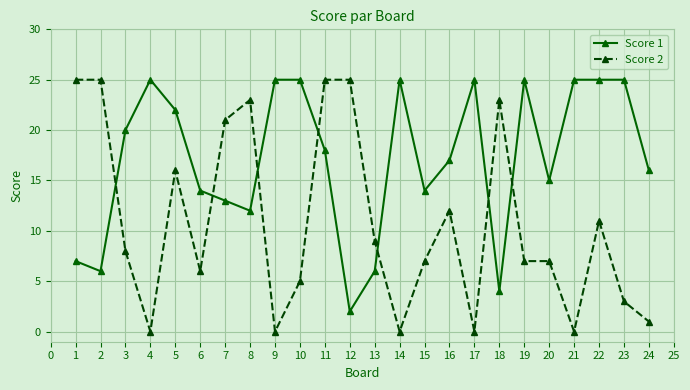

What is the difference between the second highest and minimum values in the Score 1 series?

23